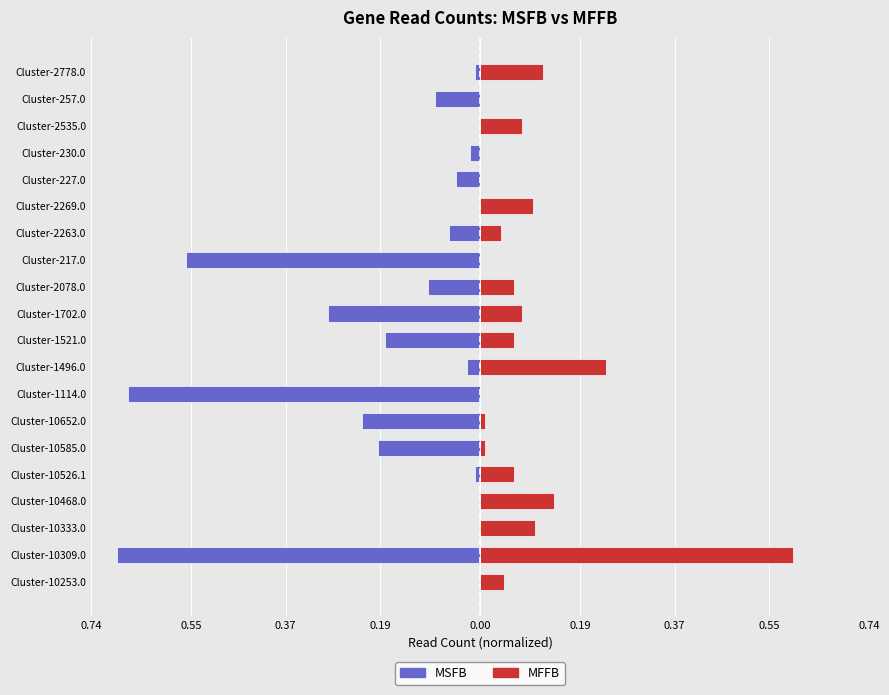

What is the greatest value displayed?

0.6